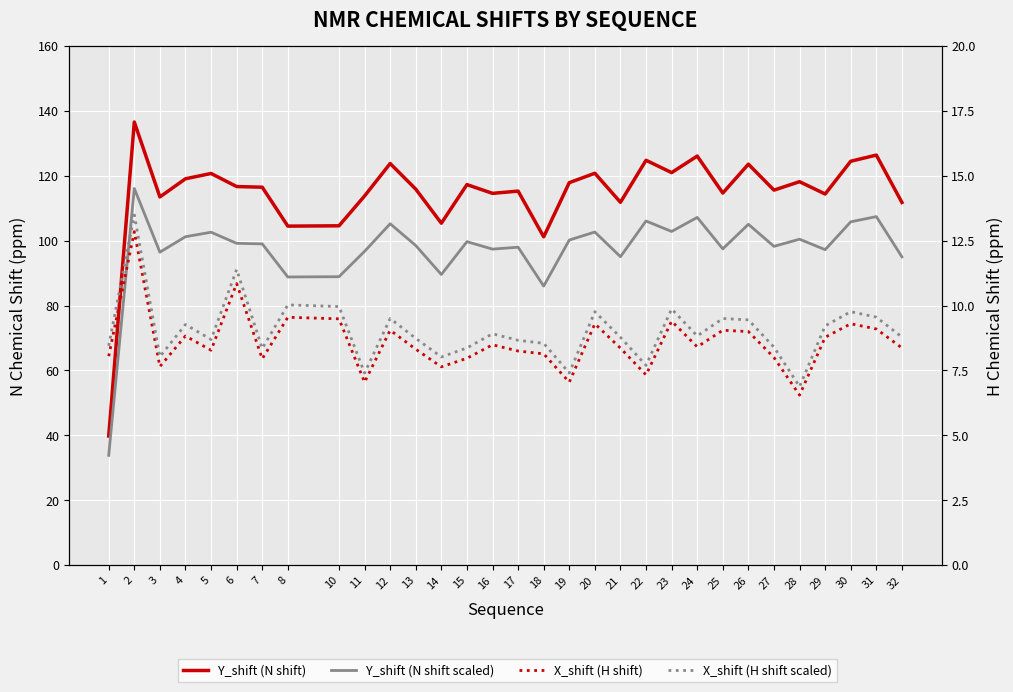

What is the difference between the maximum and minimum values in the Y_shift (N shift) series?

96.8